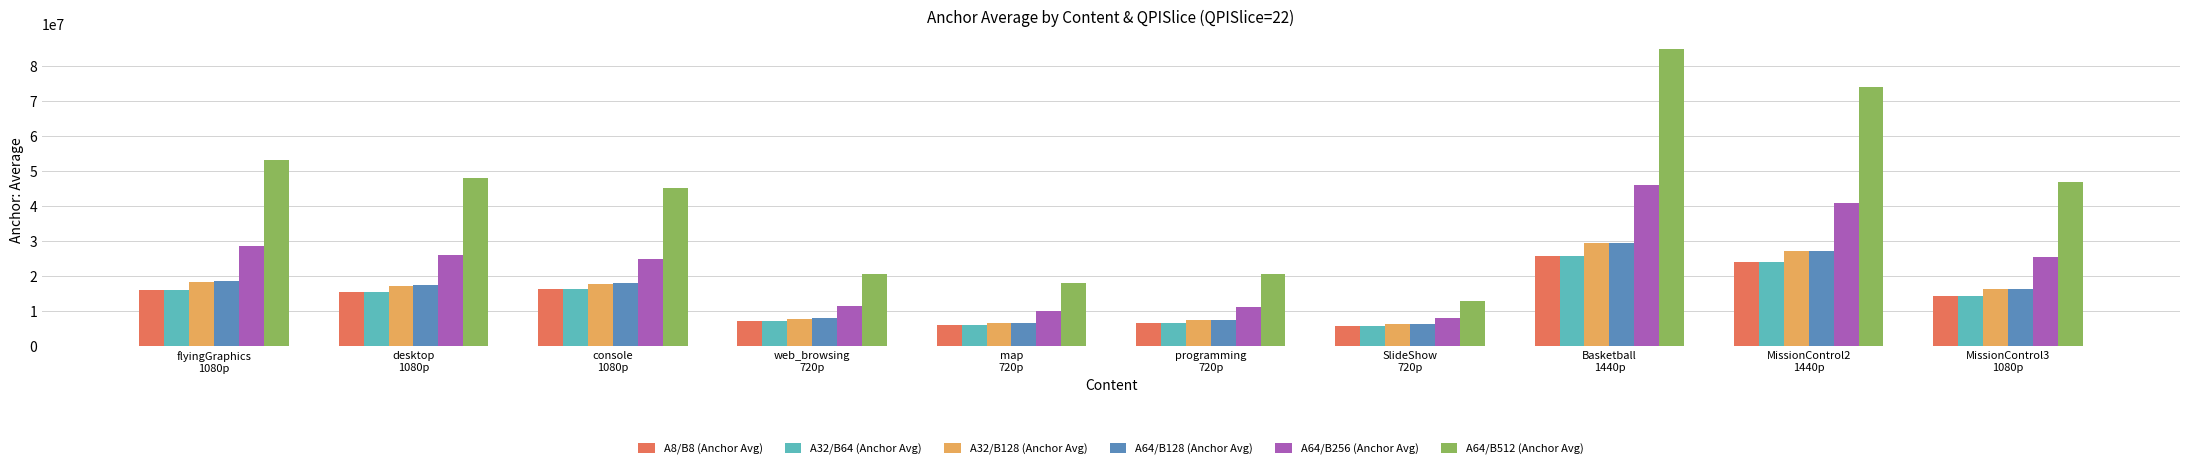

What is the lowest value of the A32/B64 (Anchor Avg) series?

5816273